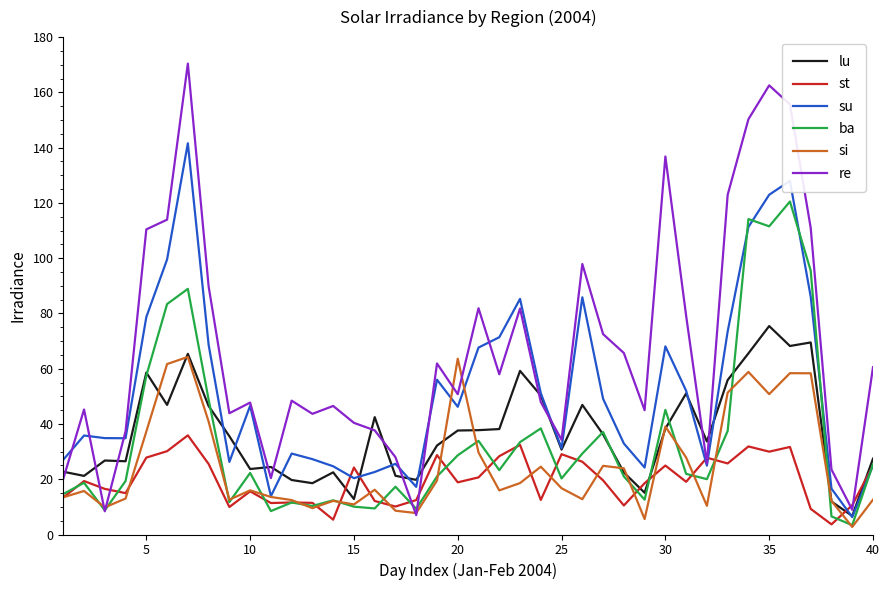

Is this an area chart (filled region under the line)?

No